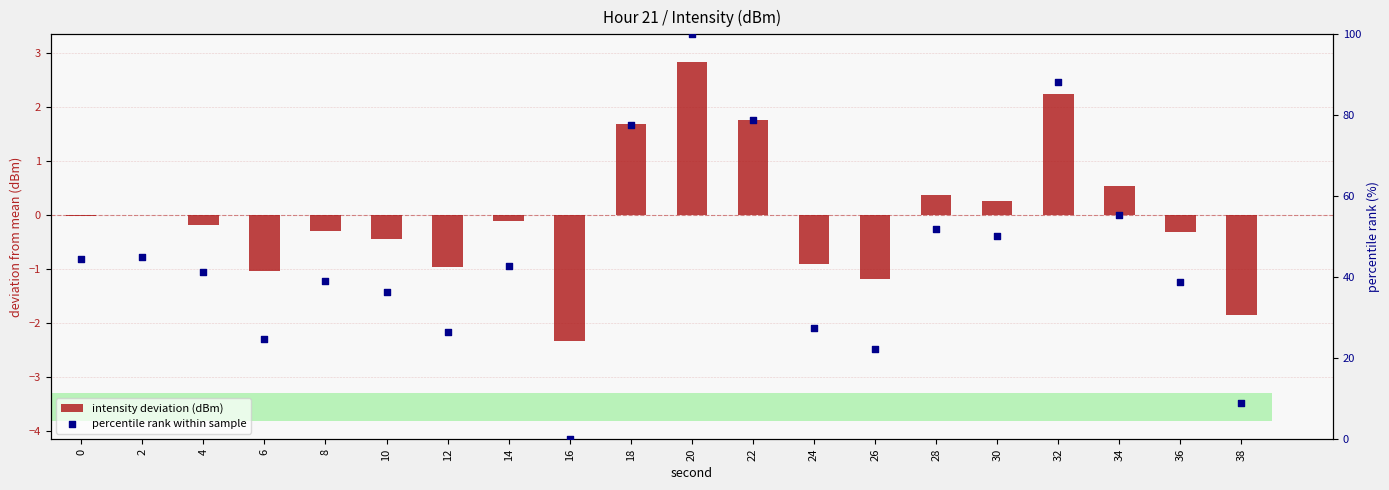

At how many categories does at least one series exceed 44?

9